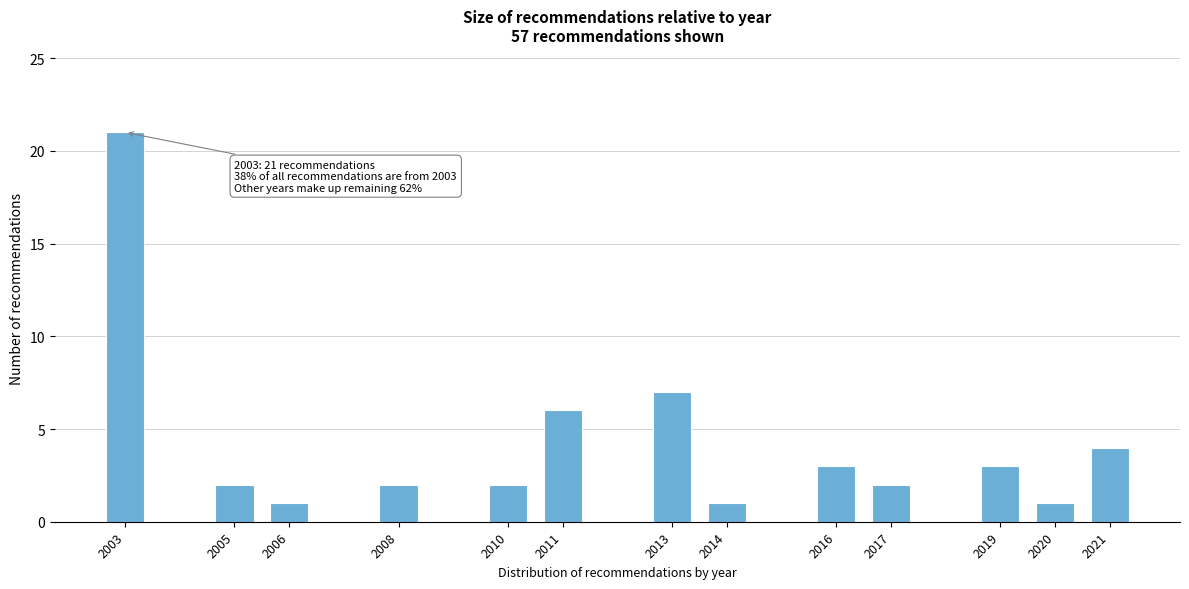

Reading left to right, extract all data points from this chart.

21	2	1	2	2	6	7	1	3	2	3	1	4